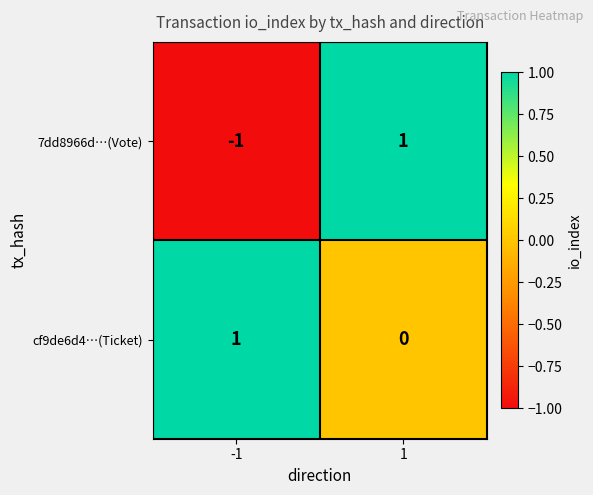

Which series has the largest range (max minus min)?

7dd8966d…(Vote)